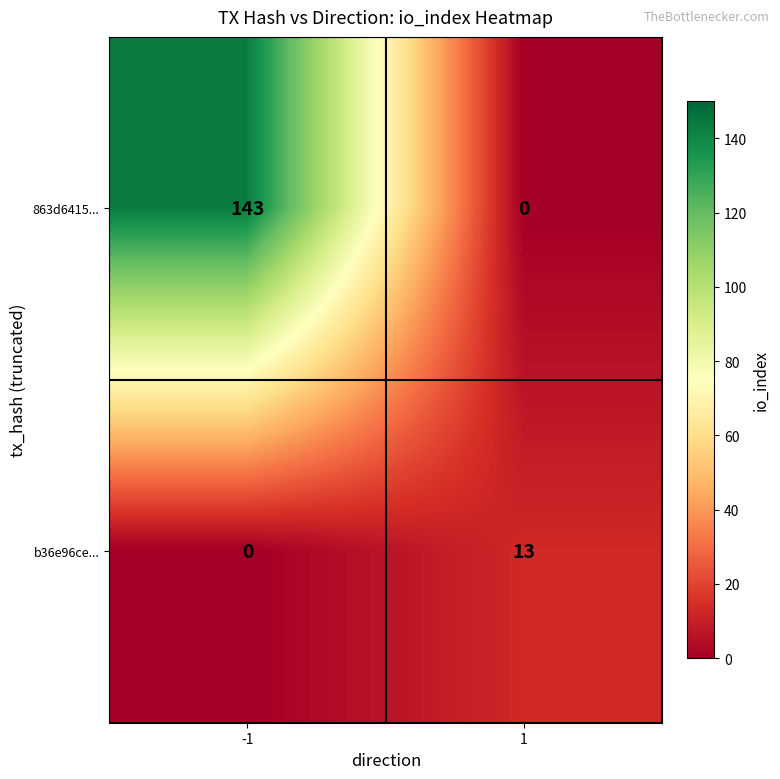

Is the value of 863d6415... at -1 greater than the value of b36e96ce... at -1?

Yes